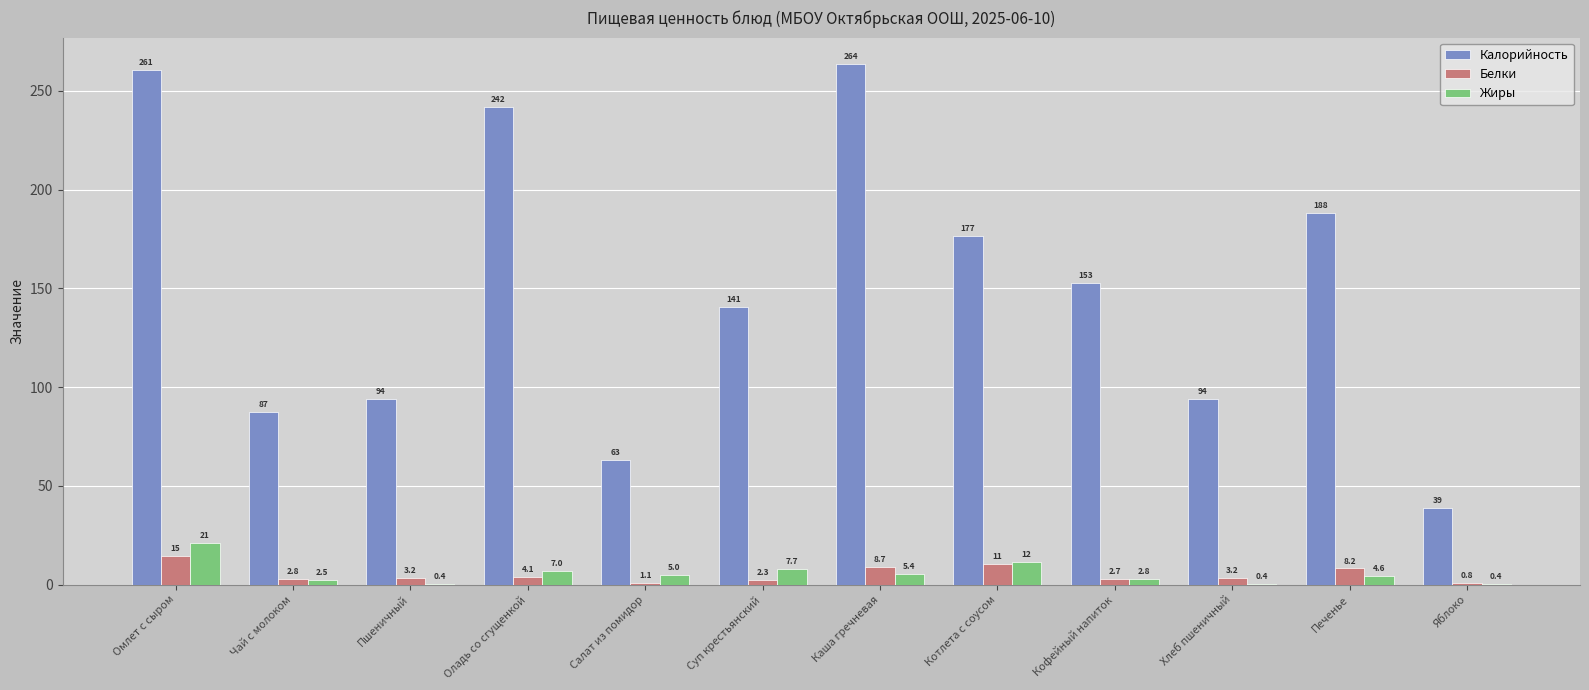

At which category is the sum across all series the highest?

Омлет с сыром